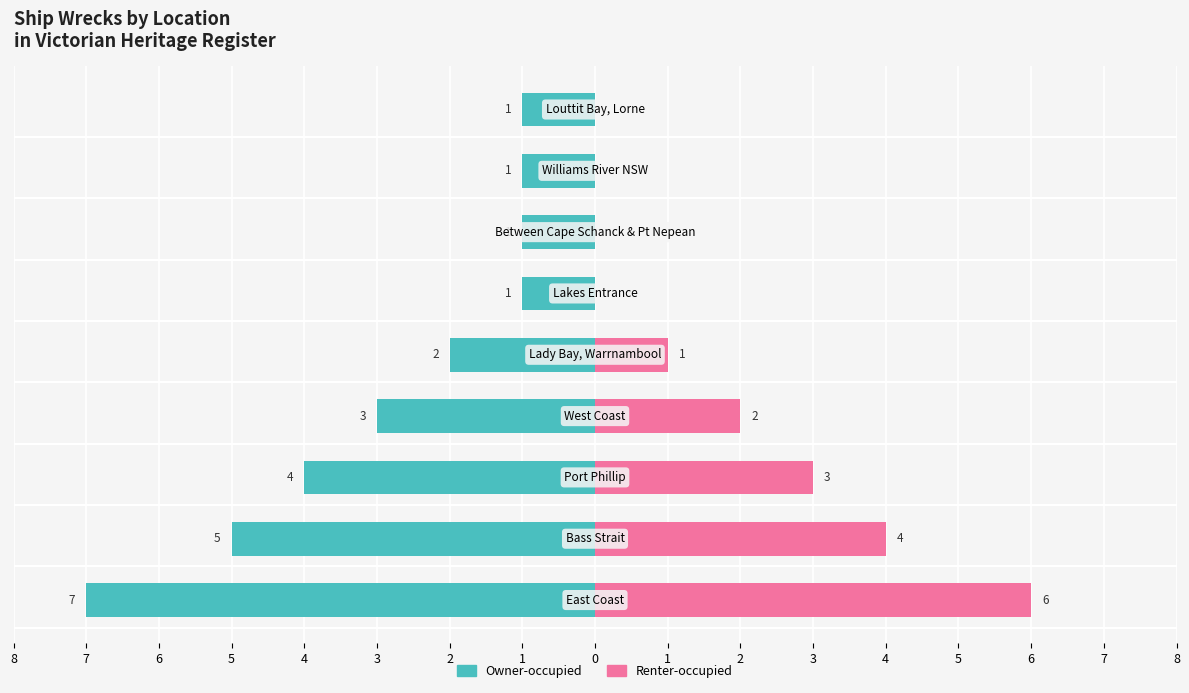

How many positive values does the Renter-occupied series have?

5